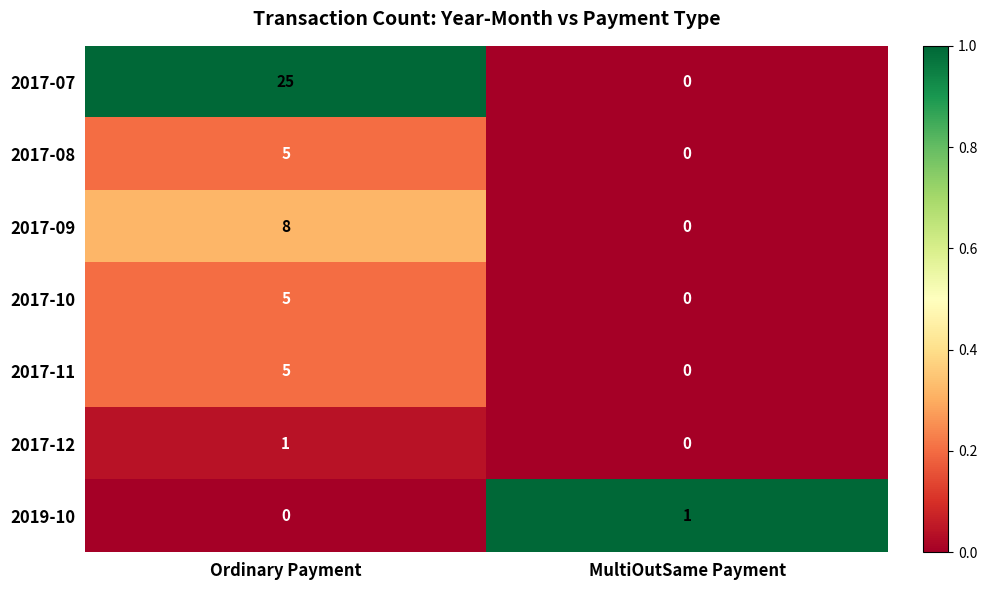

What is the maximum value for 2017-07?

25